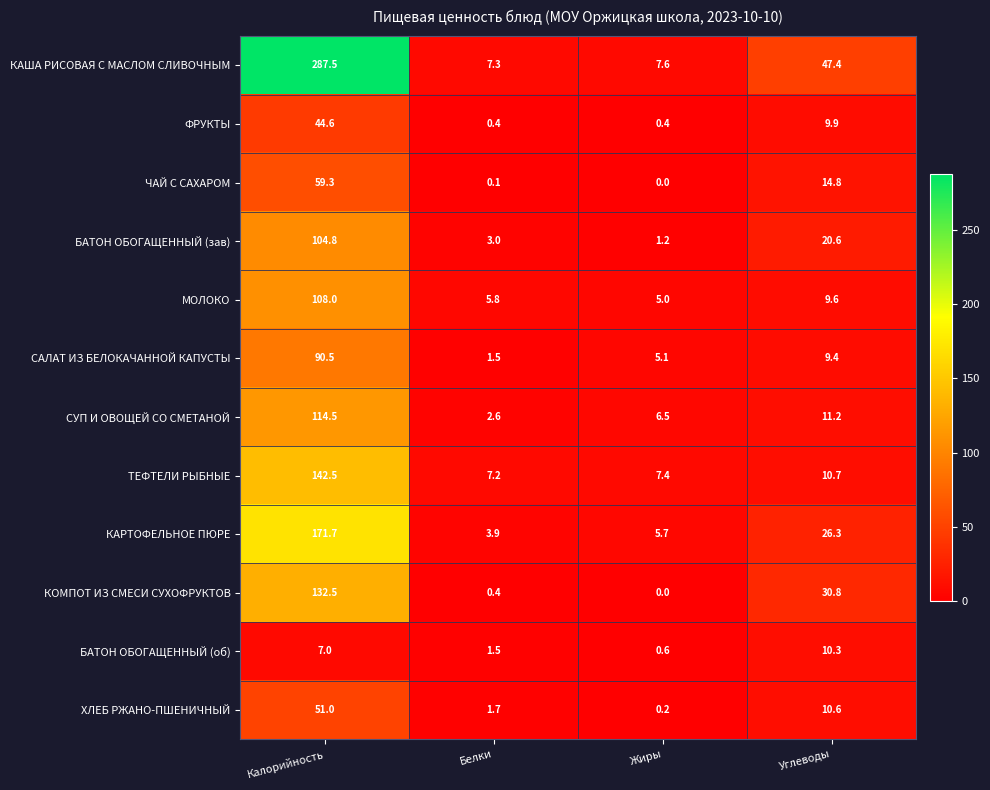

List the series in order of their peak value, highest first.

КАША РИСОВАЯ С МАСЛОМ СЛИВОЧНЫМ, КАРТОФЕЛЬНОЕ ПЮРЕ, ТЕФТЕЛИ РЫБНЫЕ, КОМПОТ ИЗ СМЕСИ СУХОФРУКТОВ, СУП И ОВОЩЕЙ СО СМЕТАНОЙ, МОЛОКО, БАТОН ОБОГАЩЕННЫЙ (зав), САЛАТ ИЗ БЕЛОКАЧАННОЙ КАПУСТЫ, ЧАЙ С САХАРОМ, ХЛЕБ РЖАНО-ПШЕНИЧНЫЙ, ФРУКТЫ, БАТОН ОБОГАЩЕННЫЙ (об)